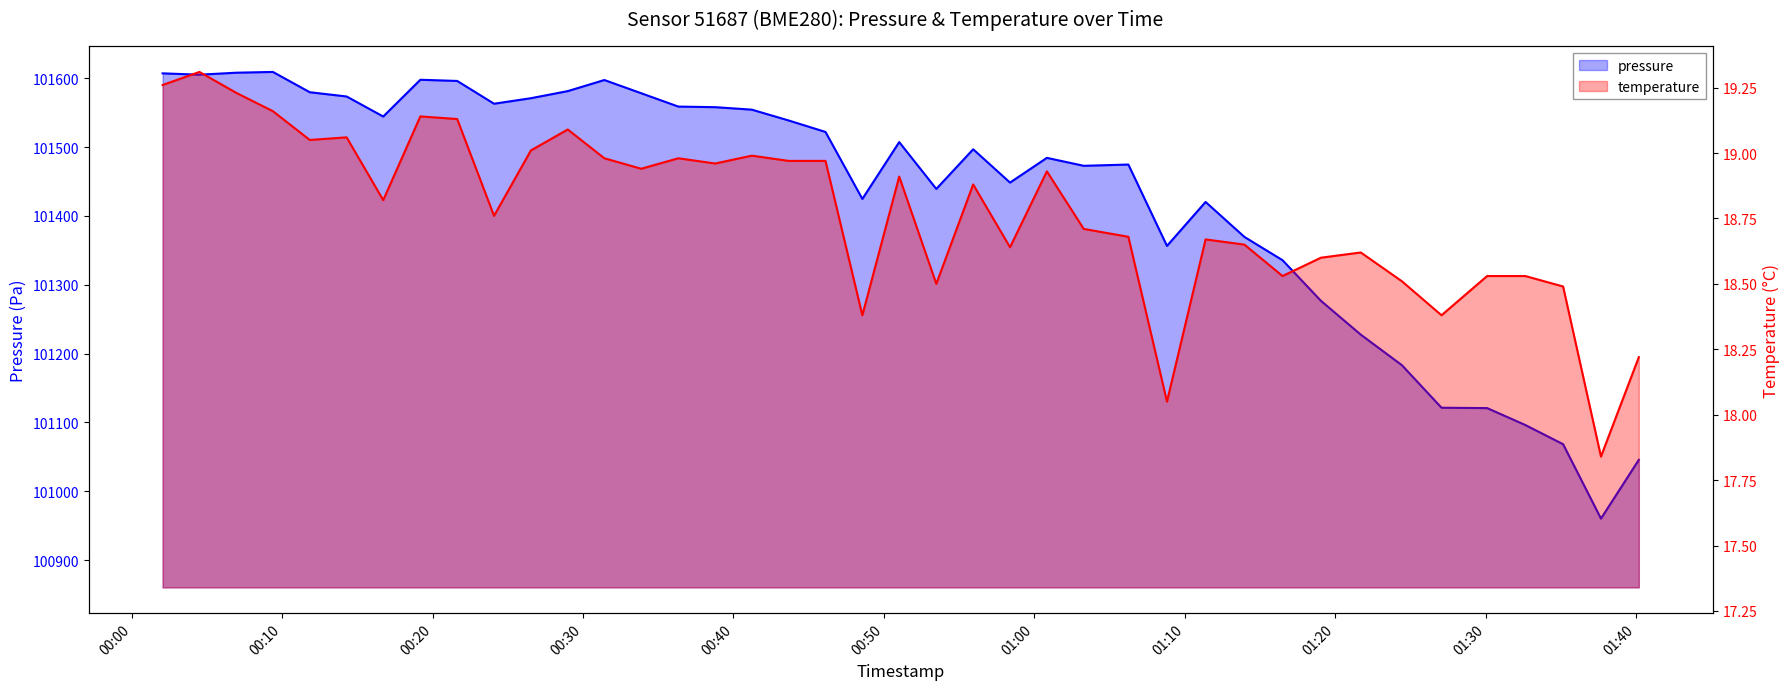

How many data points in pressure are above 101507?

20